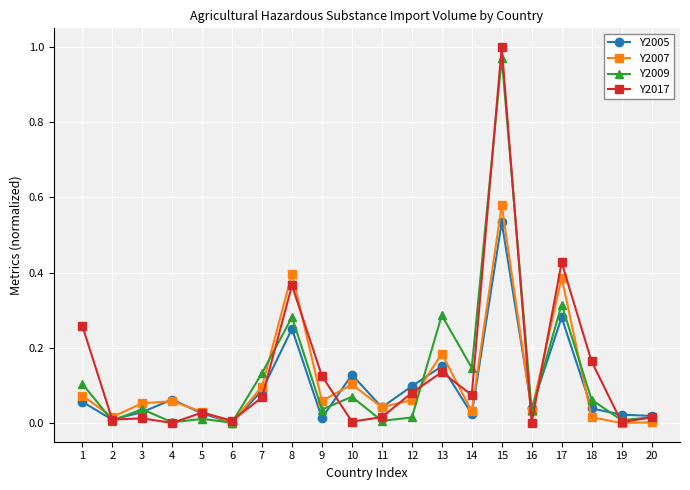

The value of Y2007 at 13 is 0.3. True or false?

False